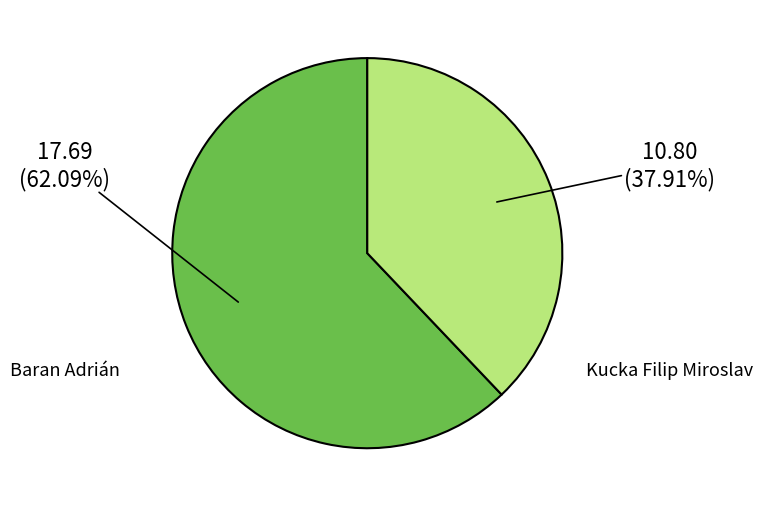

Count the number of slices in the pie.

2